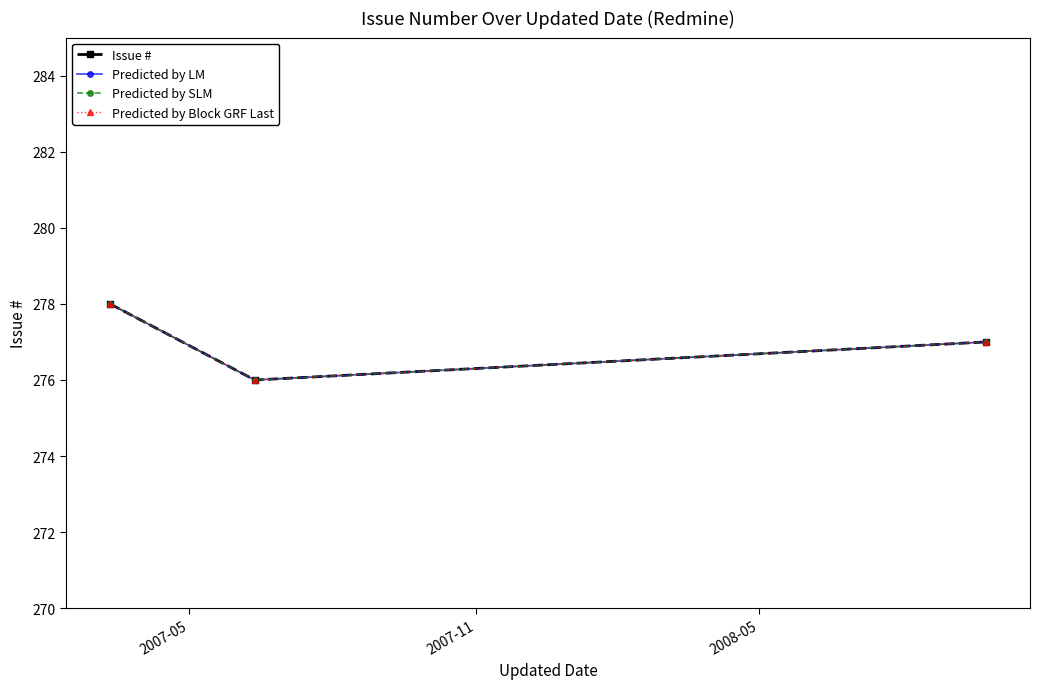

Which series has the largest total across all categories?

Issue #